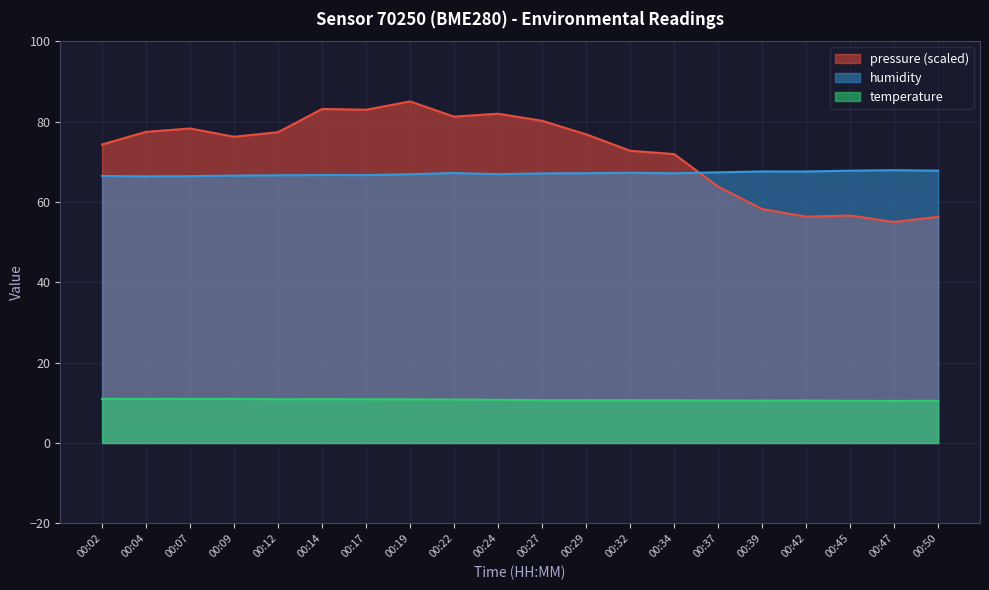

How many distinct data groups are displayed?

3